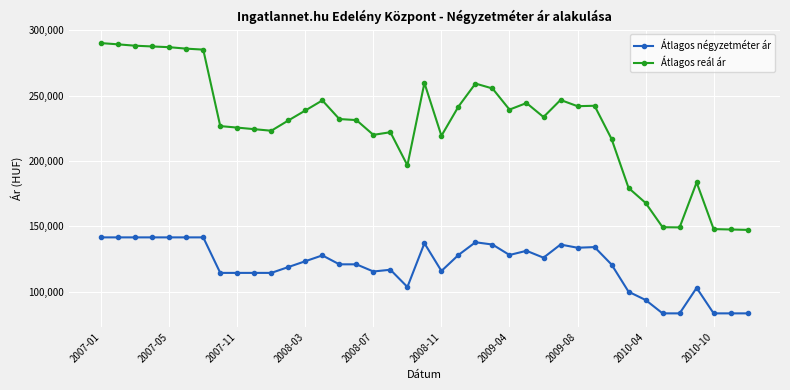

What is the maximum value shown in the chart?

290243